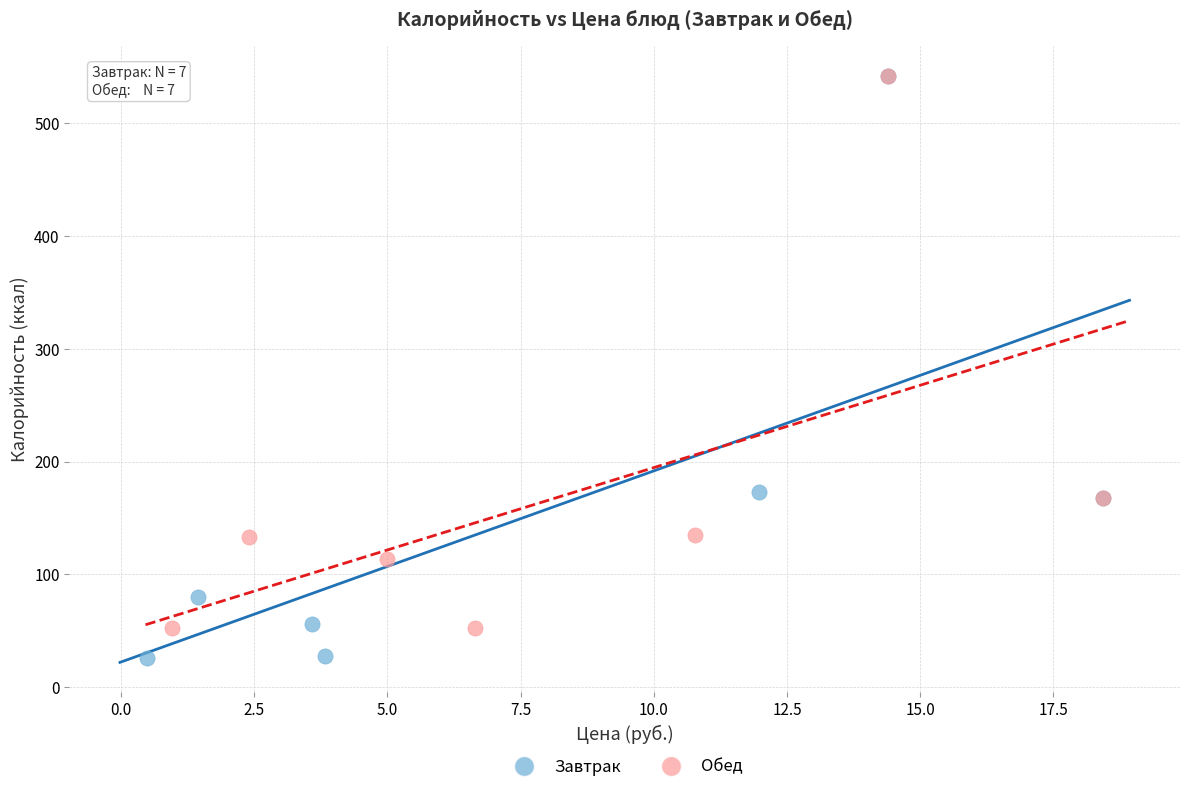

What are all the series names shown in the legend?

Завтрак, Обед